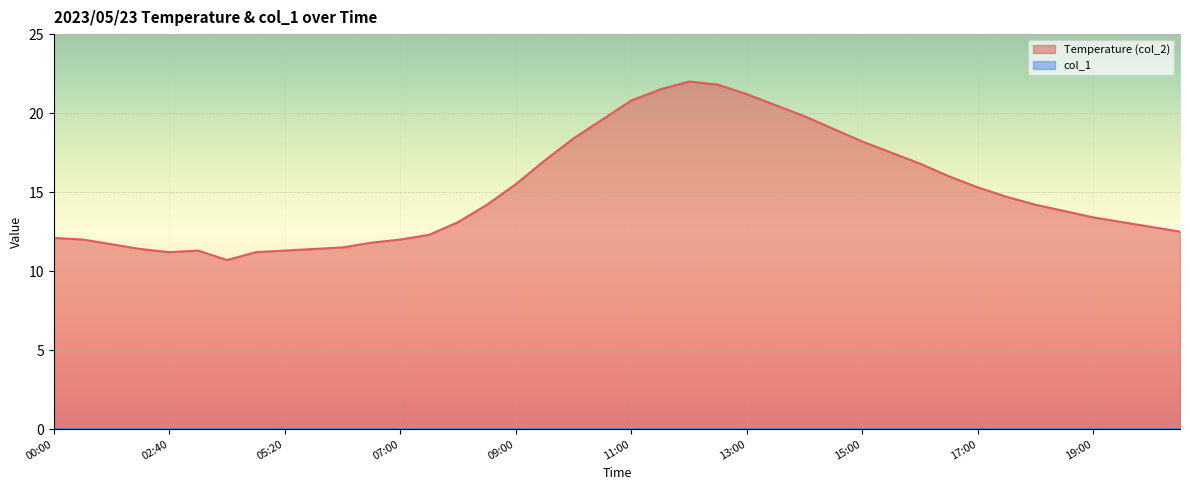

The chart shows a value of 11.8 at 12:00. True or false?

False